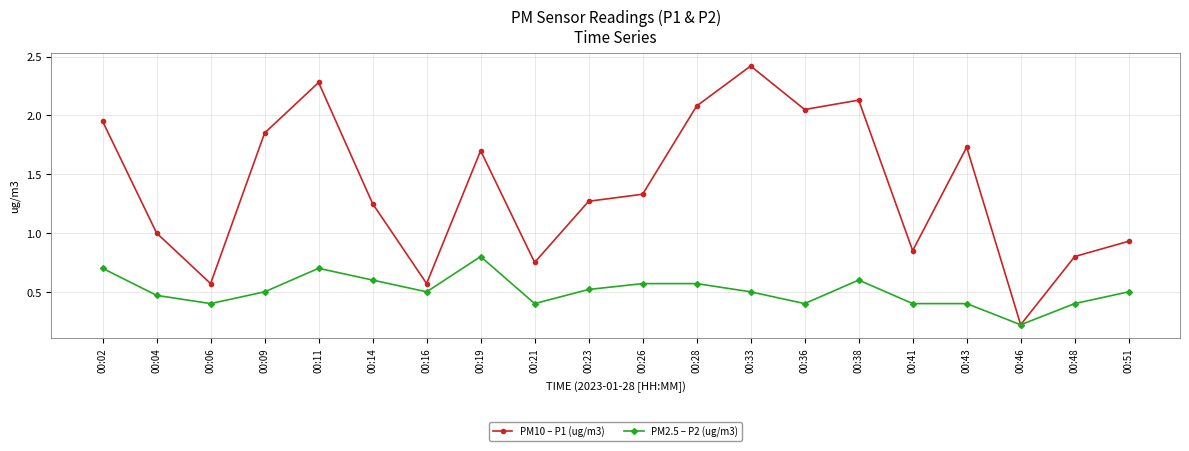

Count the PM2.5 – P2 (ug/m3) values in the range 0 to 1.

20